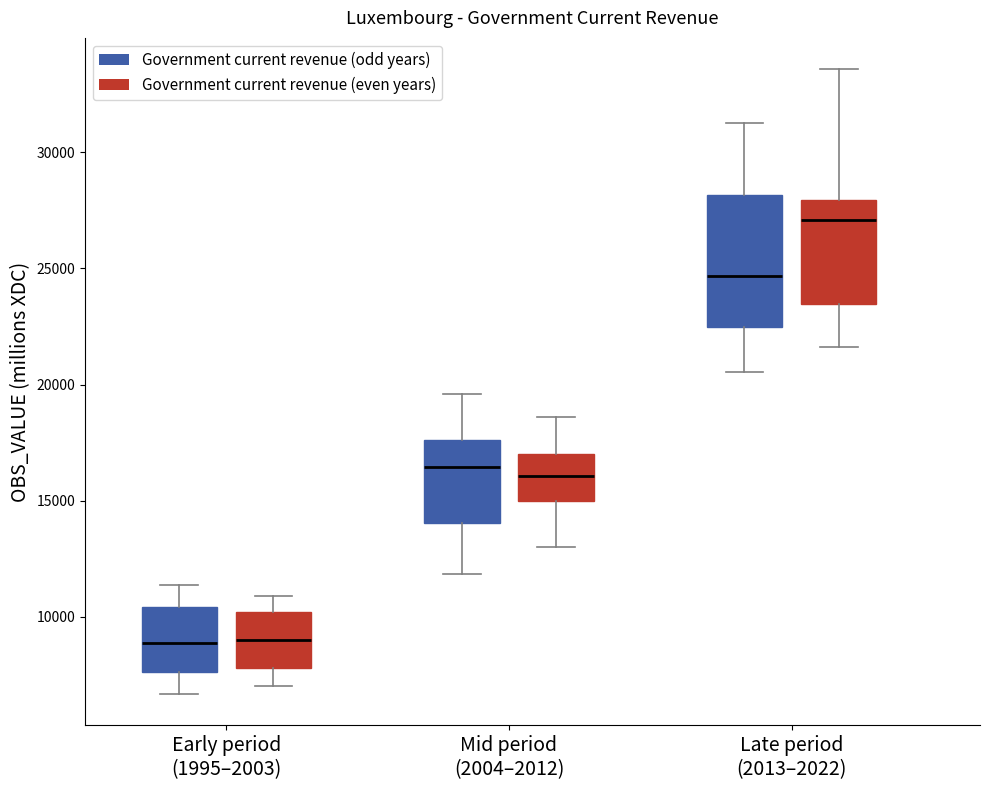

Reading left to right, transcribe this box plot: for each box, give where its median line is, the range the box spans, and where its two whiskers end, as read against the y-axis. The values are not printed on the chart, so give them approximately, as read against the axis.

Early period (1995–2003) (Government current revenue (odd years)): median 9000, box 7500 to 10500, whiskers 6500 to 11500
Early period (1995–2003) (Government current revenue (even years)): median 9000, box 8000 to 10000, whiskers 7000 to 11000
Mid period (2004–2012) (Government current revenue (odd years)): median 16500, box 14000 to 17500, whiskers 12000 to 19500
Mid period (2004–2012) (Government current revenue (even years)): median 16000, box 15000 to 17000, whiskers 13000 to 18500
Late period (2013–2022) (Government current revenue (odd years)): median 24500, box 22500 to 28000, whiskers 20500 to 31500
Late period (2013–2022) (Government current revenue (even years)): median 27000, box 23500 to 28000, whiskers 21500 to 33500